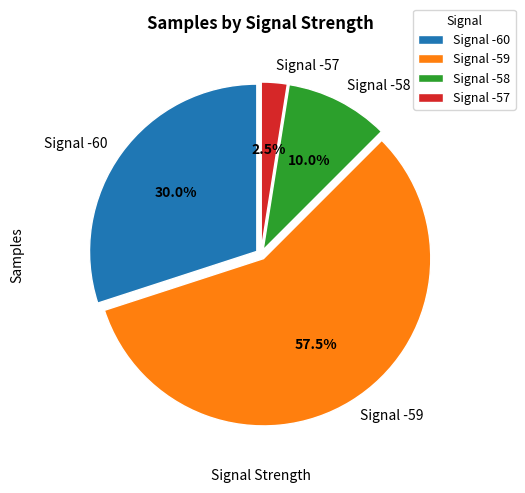

Rank the categories by value from highest to lowest.

Signal -59, Signal -60, Signal -58, Signal -57